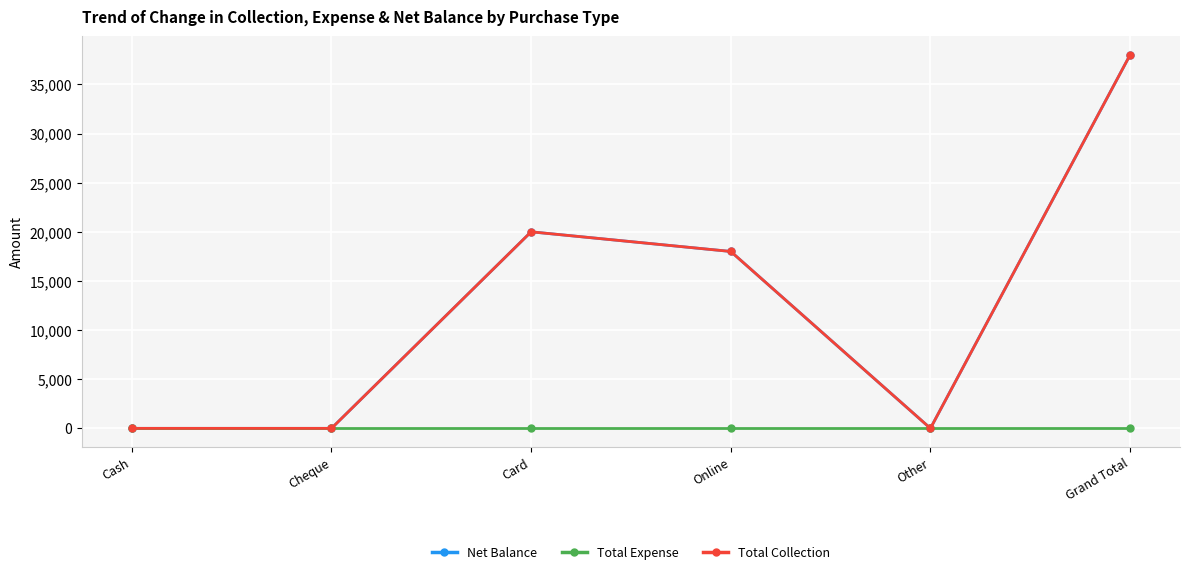

Reading left to right, what are all the values shown in this chart?

Net Balance: Cash=0	Cheque=0	Card=20000	Online=18000	Other=0	Grand Total=38000
Total Expense: Cash=0	Cheque=0	Card=0	Online=0	Other=0	Grand Total=0
Total Collection: Cash=0	Cheque=0	Card=20000	Online=18000	Other=0	Grand Total=38000